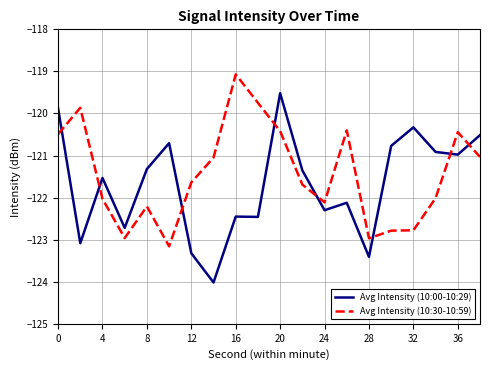

Which series has the largest range (max minus min)?

Avg Intensity (10:00-10:29)